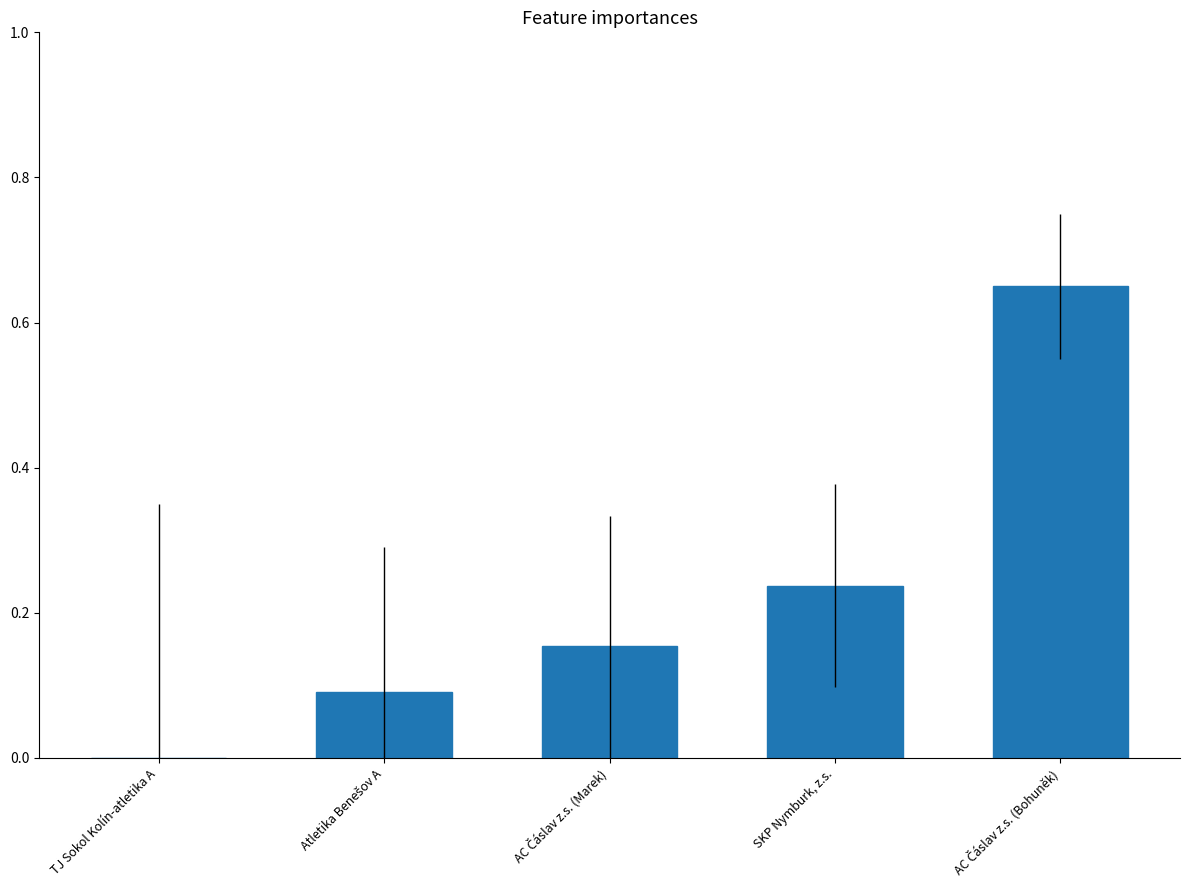

True or false: the data shows -0.2 at TJ Sokol Kolín-atletika A.

False